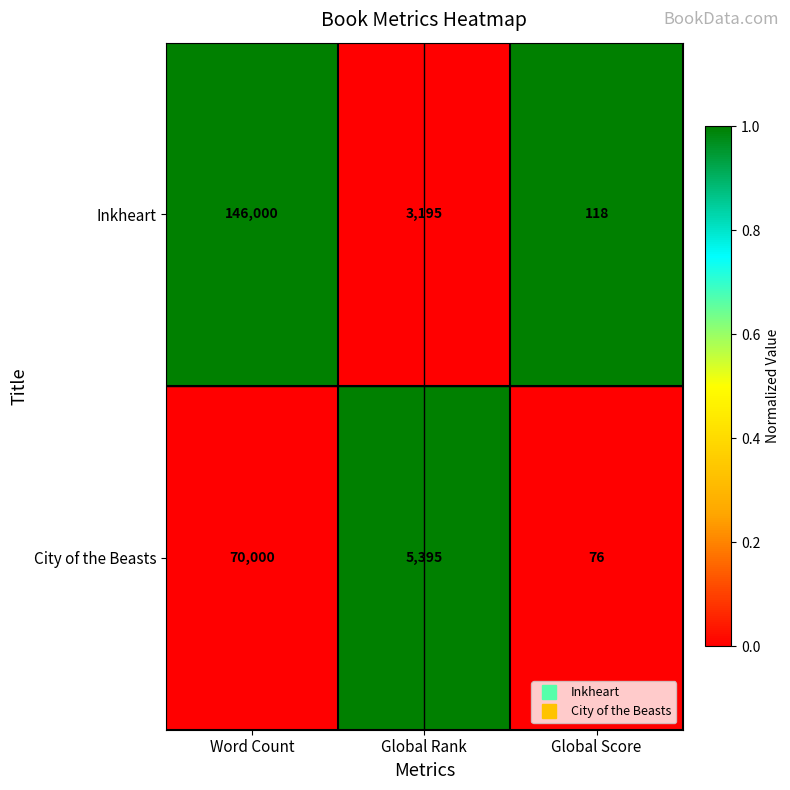

Is it true that Inkheart equals 118 at Global Score?

True